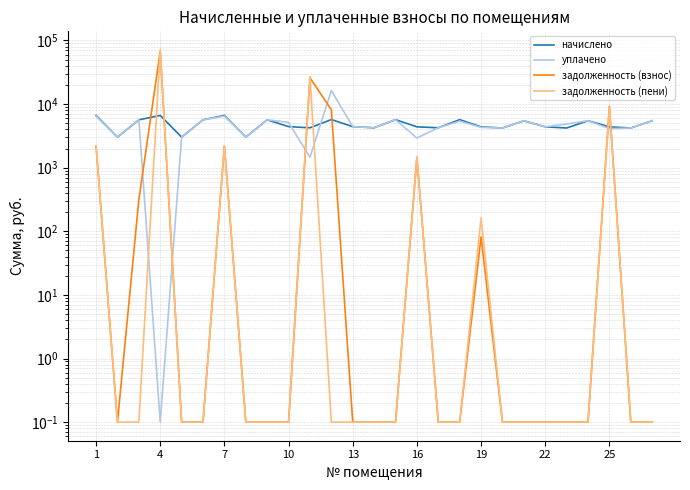

What is the sum of all задолженность (взнос) values?

117195.1